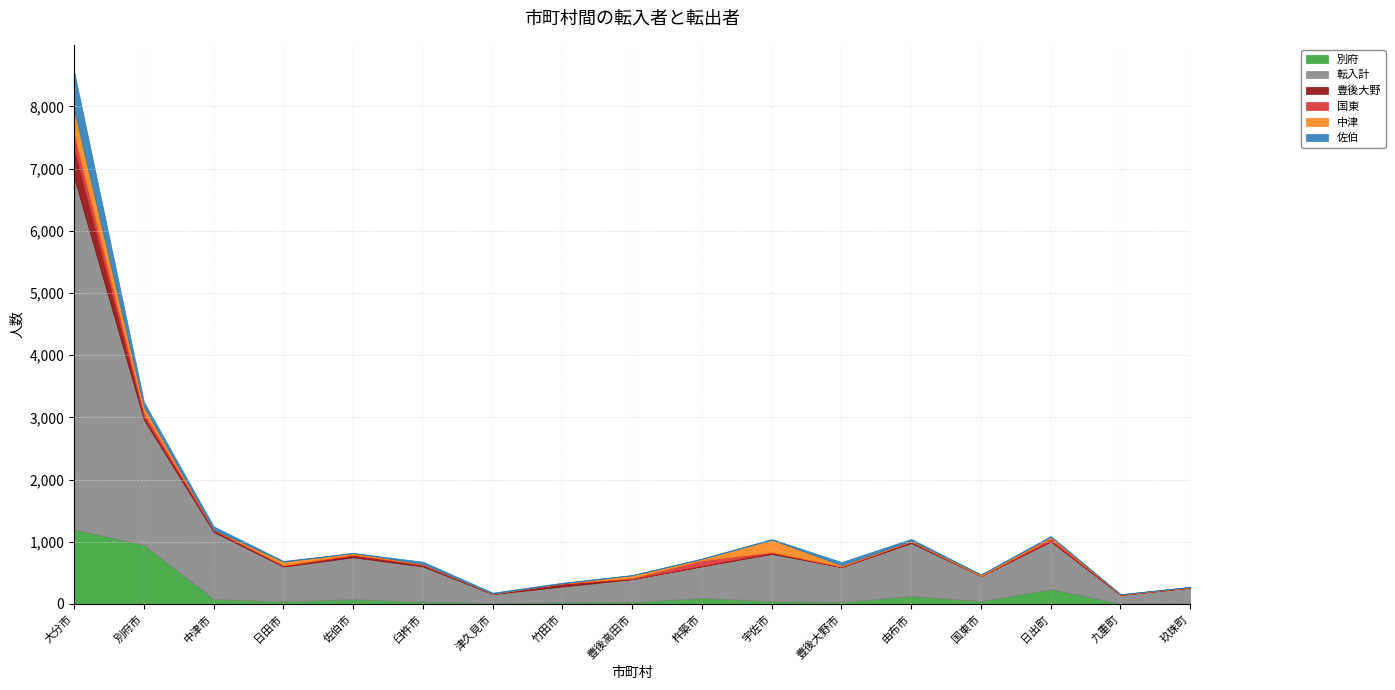

Between 臼杵市 and 宇佐市, which series saw the biggest shift?

転入計